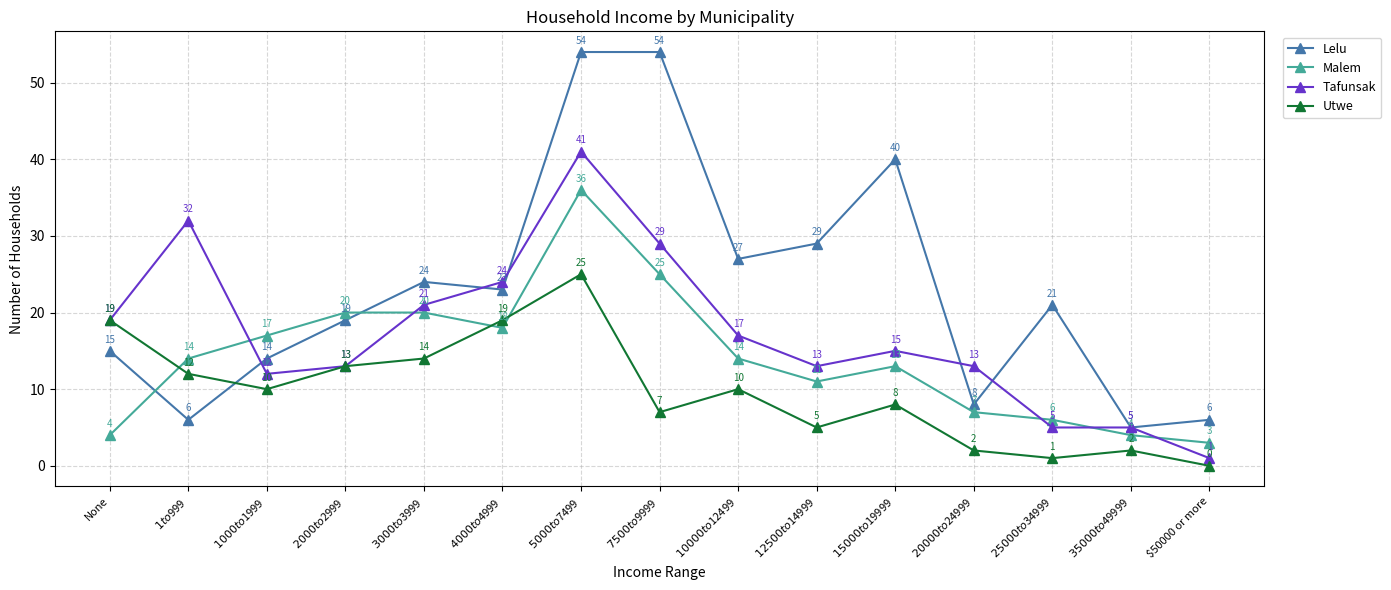

List the series in order of their peak value, lowest first.

Utwe, Malem, Tafunsak, Lelu